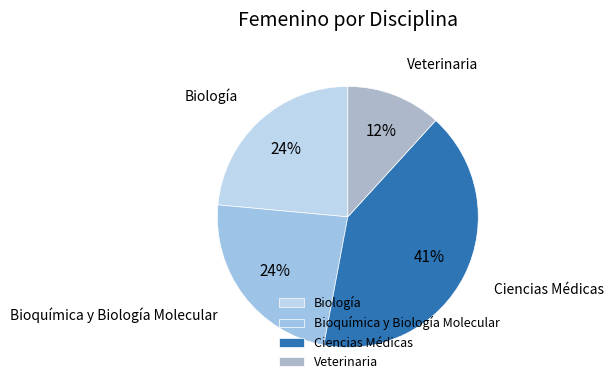

To the nearest percent, what portion does Veterinaria represent?

12%